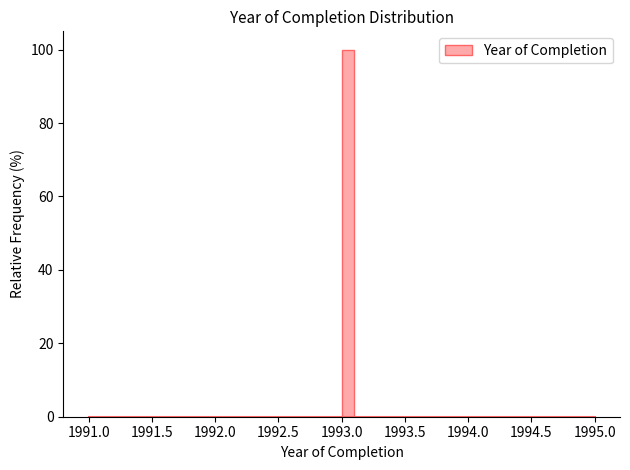

Around what value on the x-axis is the tallest bar? Give the approximate position of its centre, as read against the axis.

1993.05